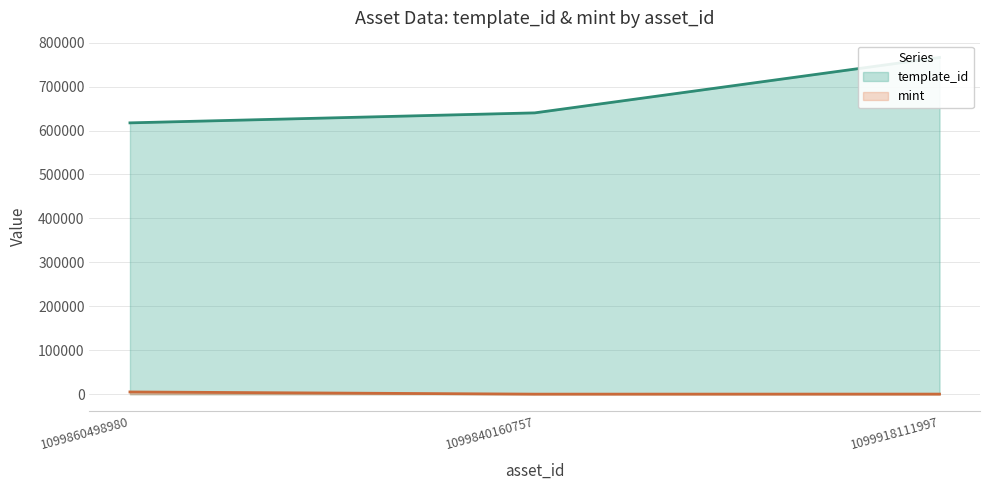

How many series are shown in this chart?

2